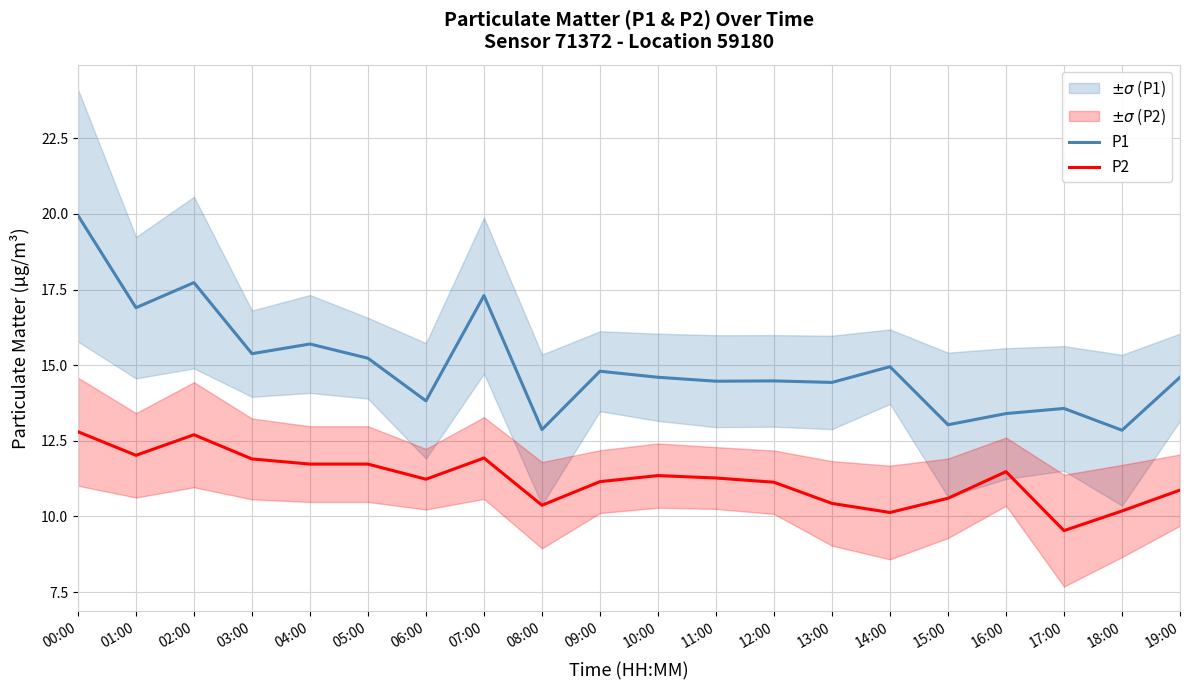

Rank the categories by P2 value from highest to lowest.

00:00, 02:00, 01:00, 07:00, 03:00, 04:00, 05:00, 16:00, 10:00, 11:00, 06:00, 09:00, 12:00, 19:00, 15:00, 13:00, 08:00, 18:00, 14:00, 17:00